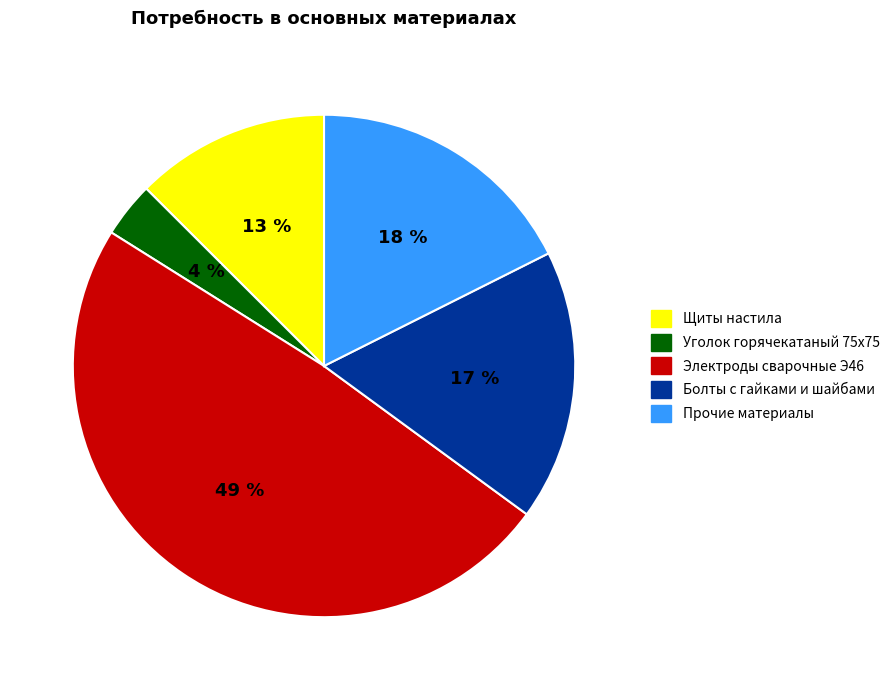

Count the number of slices in the pie.

5